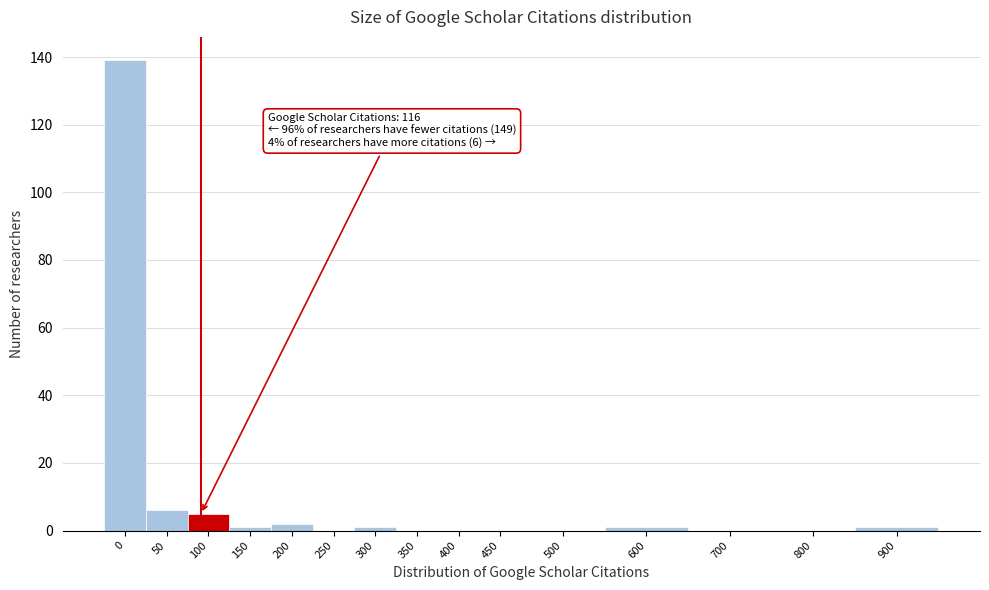

Reading left to right, what are all the values shown in this chart?

0=139	50=6	100=5	150=1	200=2	250=0	300=1	350=0	400=0	450=0	500=0	600=1	700=0	800=0	900=1